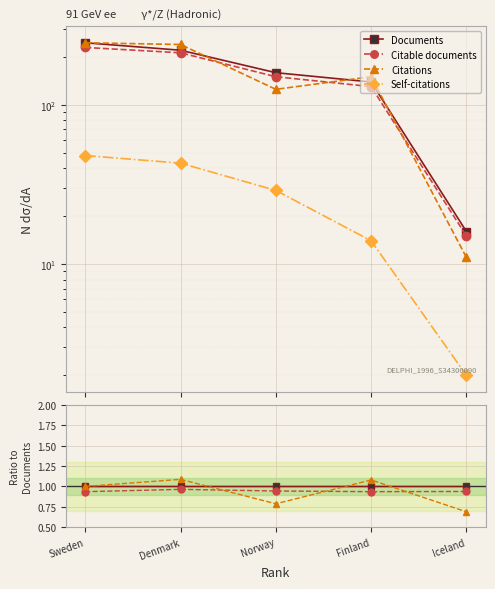

True or false: Documents and Citable documents intersect in this chart.

False